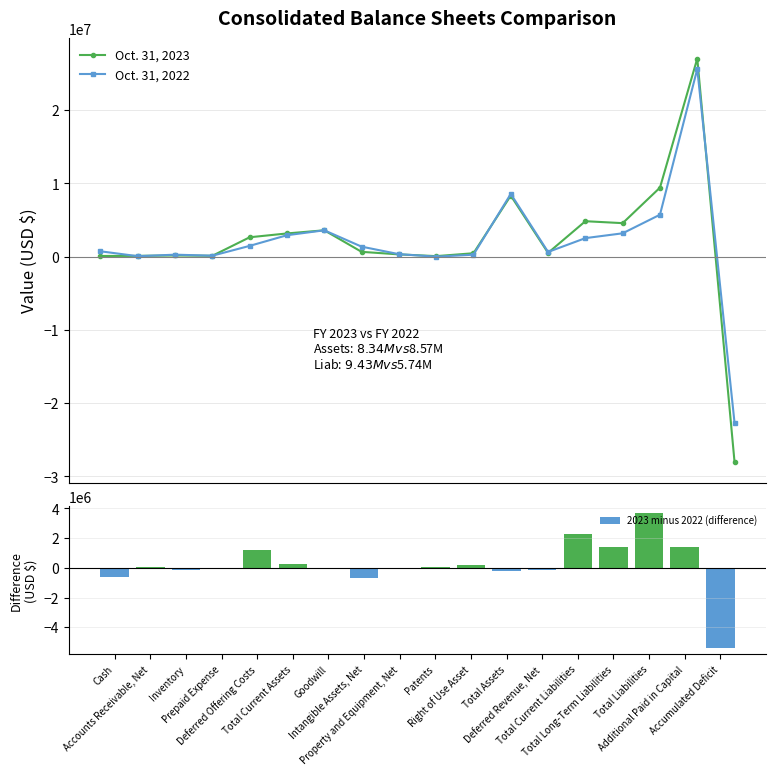

Which series has the widest spread of values?

Oct. 31, 2023